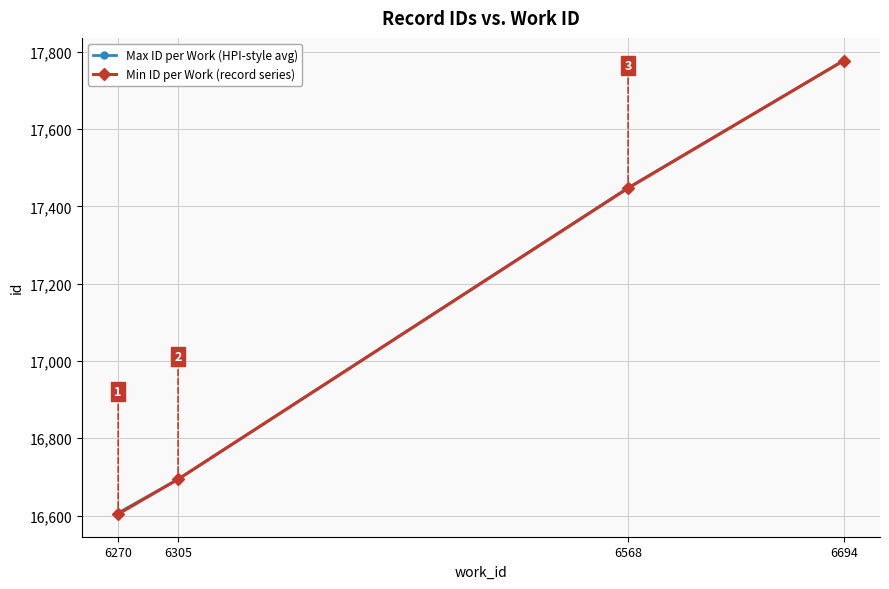

What is the sum of all Min ID per Work (record series) values?

68522